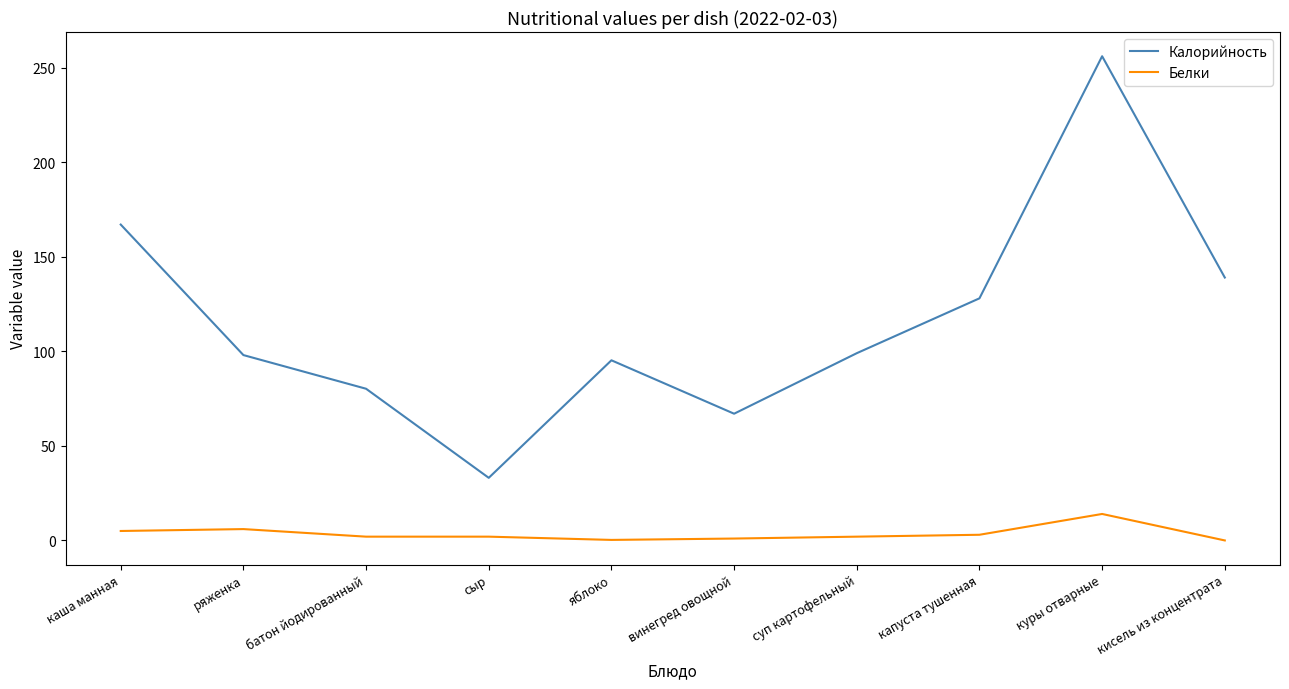

What are all the series names shown in the legend?

Калорийность, Белки